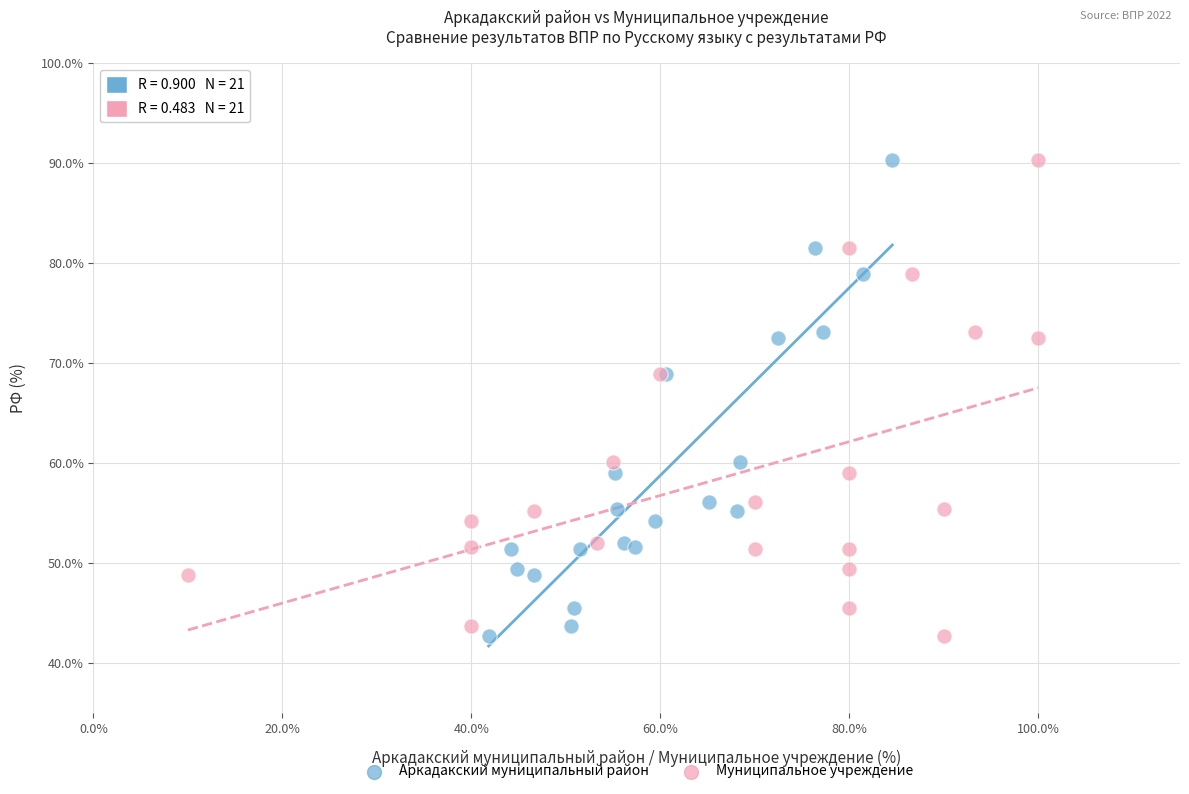

What are all the series names shown in the legend?

Аркадакский муниципальный район, Муниципальное учреждение